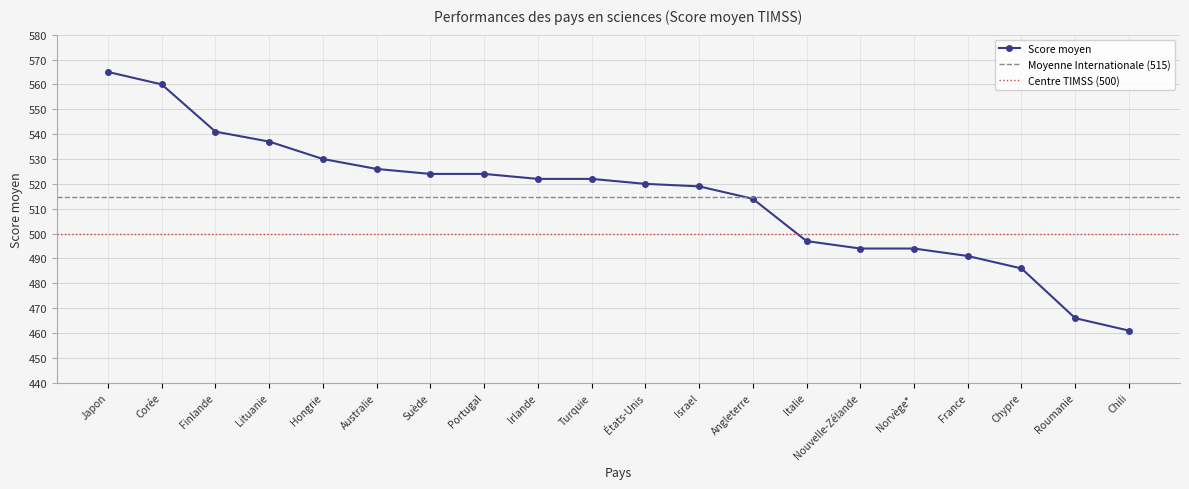

What value does the data have at Israel?

519